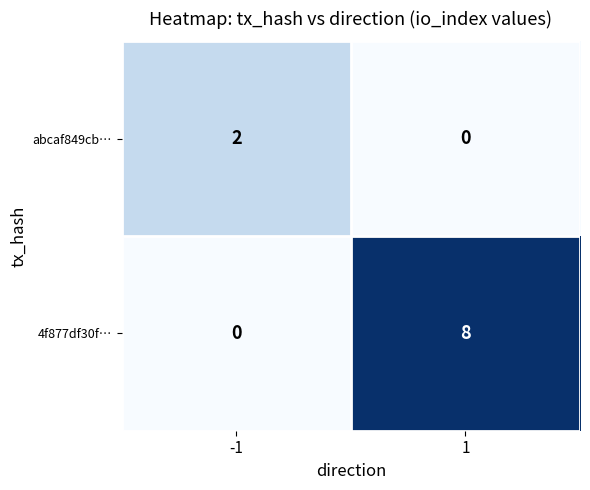

Reading right to left, extract all data points from this chart.

abcaf849cb…: 0	2
4f877df30f…: 8	0